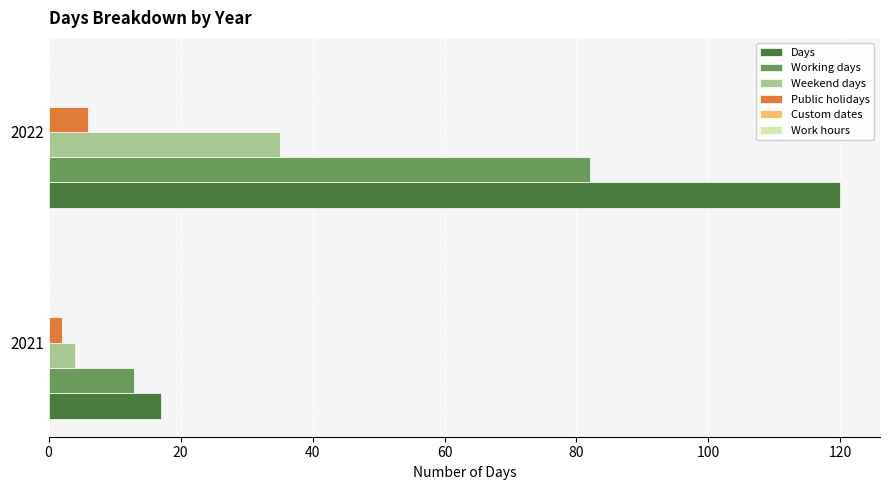

Is it true that Public holidays equals 2 at 2021?

True